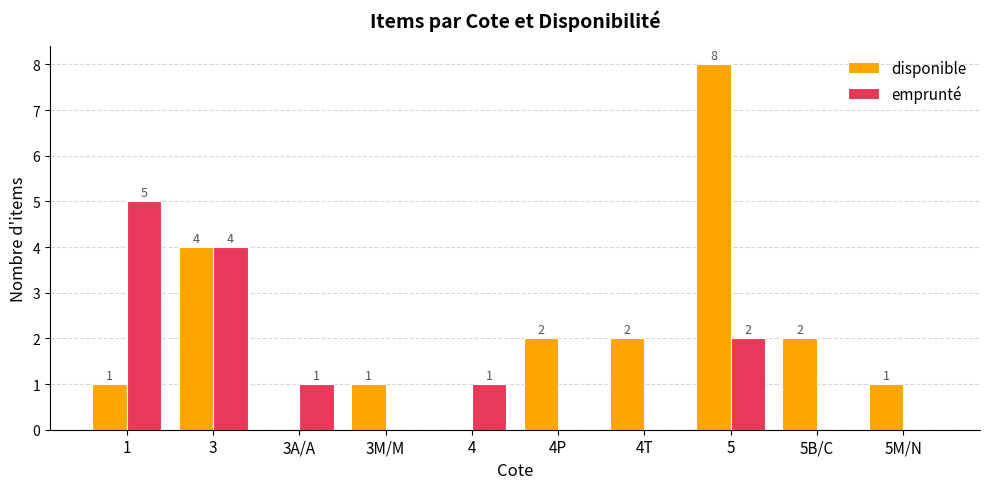

At which category does the chart reach its peak across all series?

5